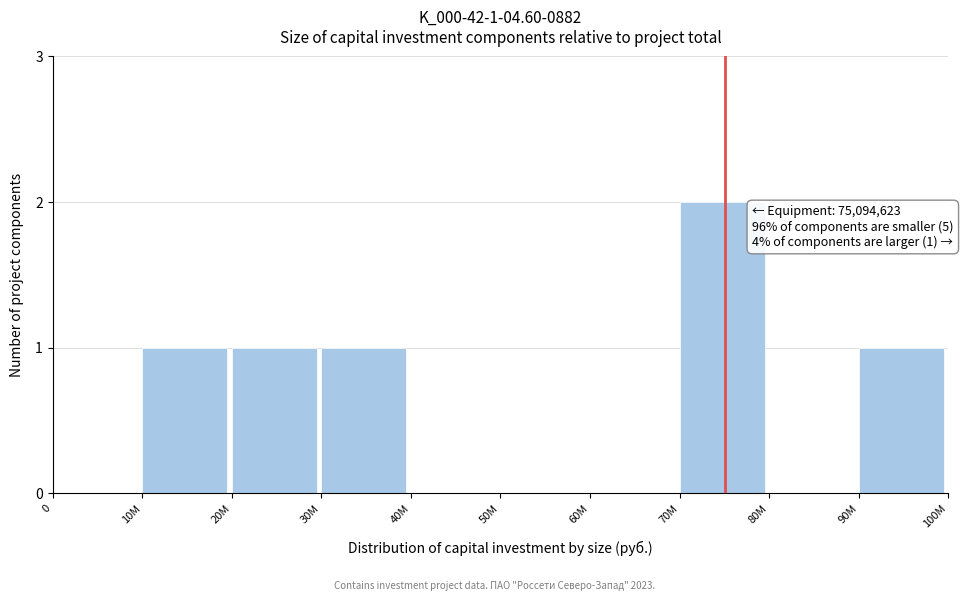

Reading left to right, list all the values displayed in this chart.

0=0	10M=1	20M=1	30M=1	40M=0	50M=0	60M=0	70M=2	80M=0	90M=1